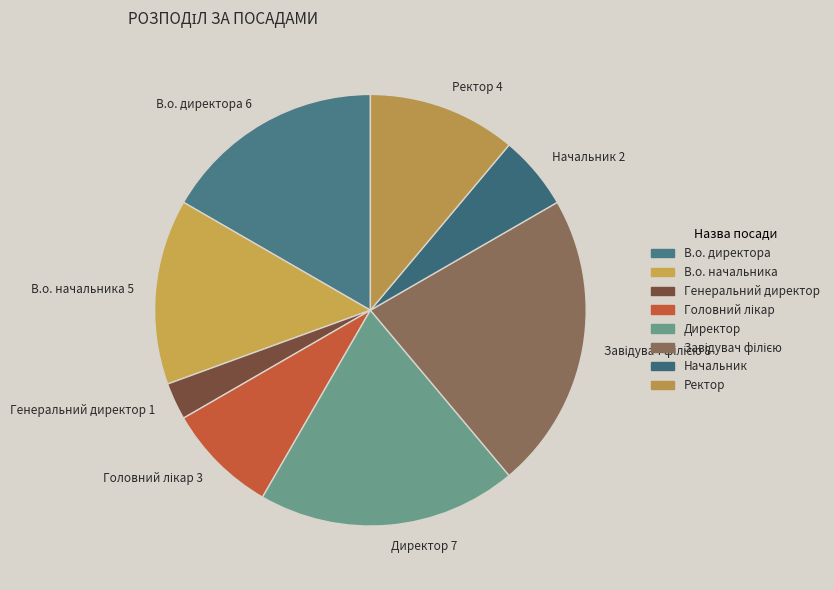

Is there any slice that represents more than half of the pie?

No